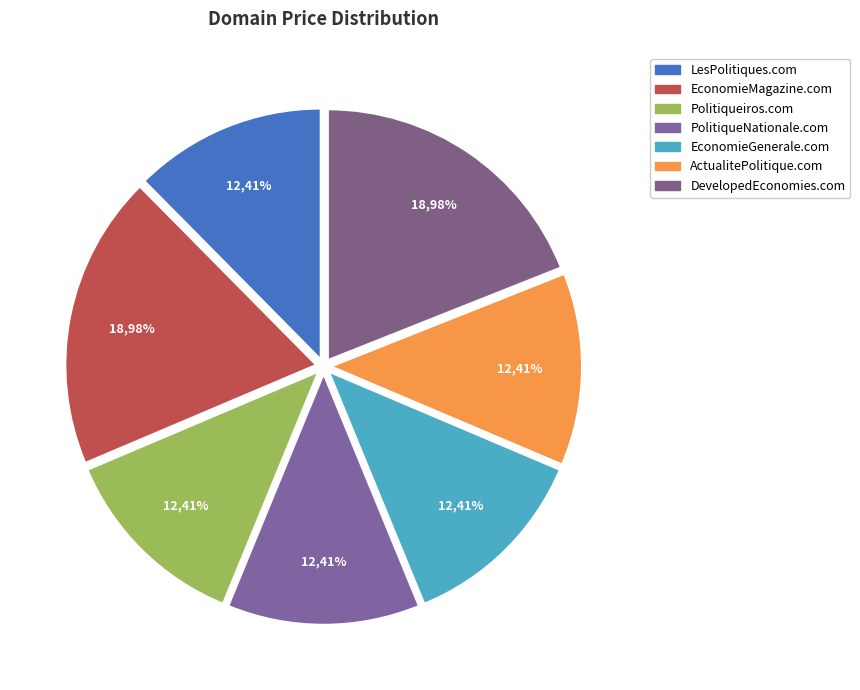

To the nearest percent, what is the average slice percentage?

14%